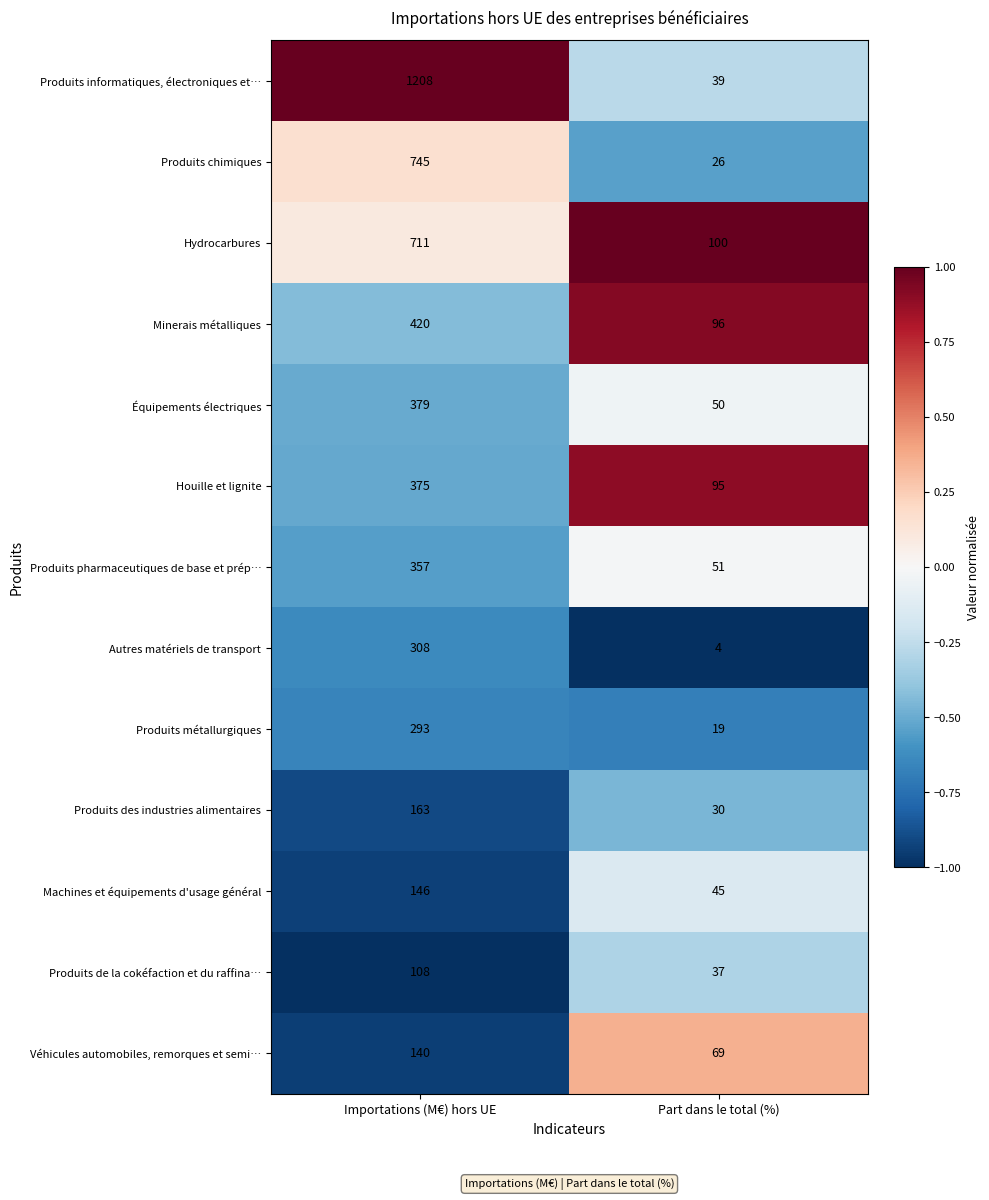

At which category is the sum across all series the highest?

Importations (M€) hors UE